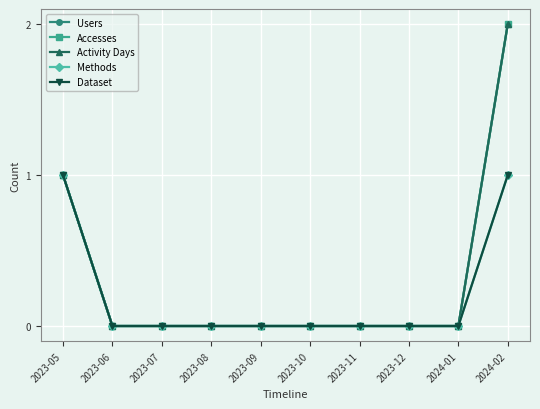

Does the chart have visible grid lines?

Yes